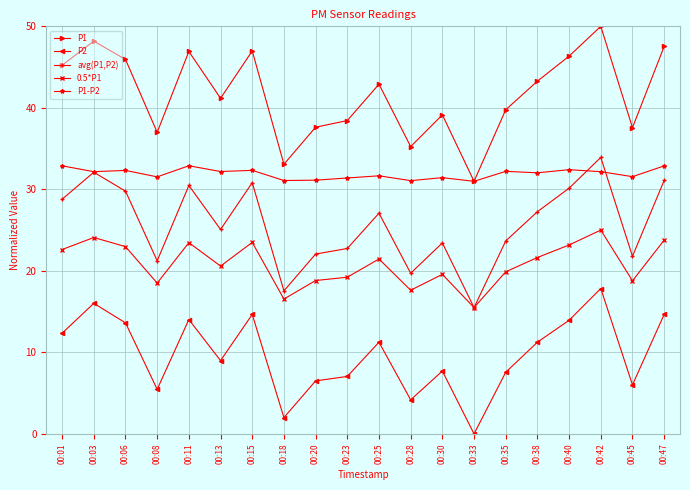

What is the highest value of the 0.5*P1 series?

25.0